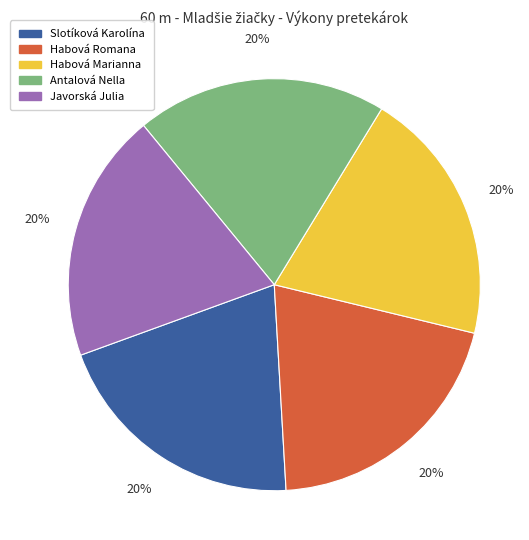

Combined, do Habová Romana and Antalová Nella account for over 50%?

No